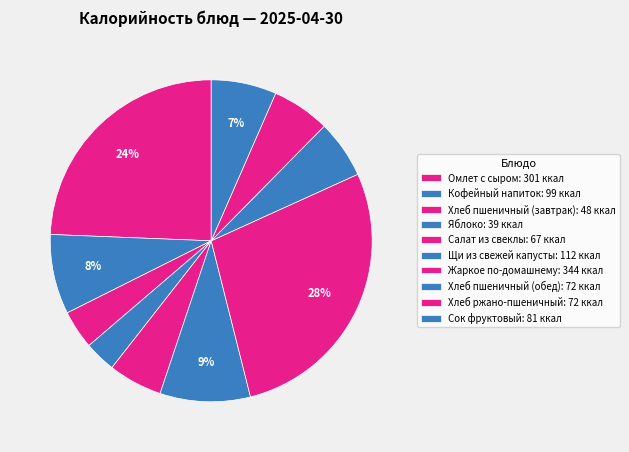

How many segments does this pie chart have?

10